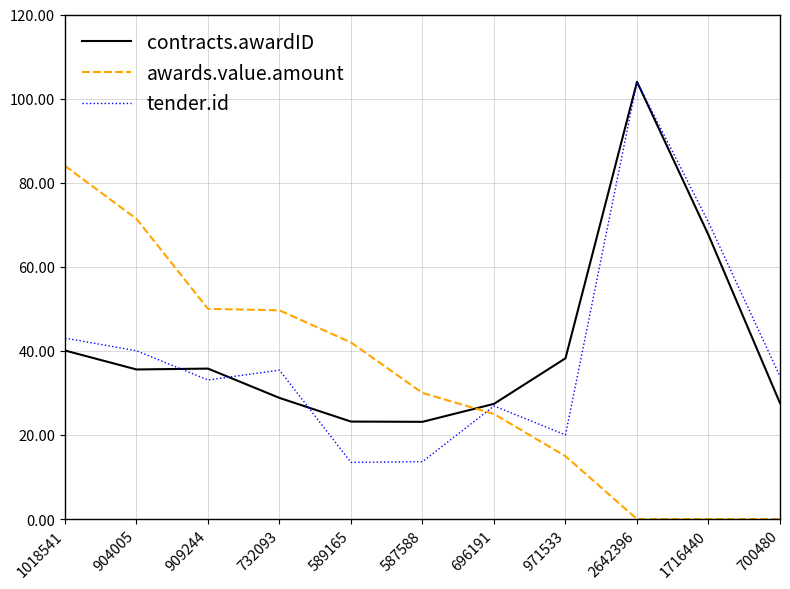

What is the spread (max minus min) of values at 1716440?

70.6